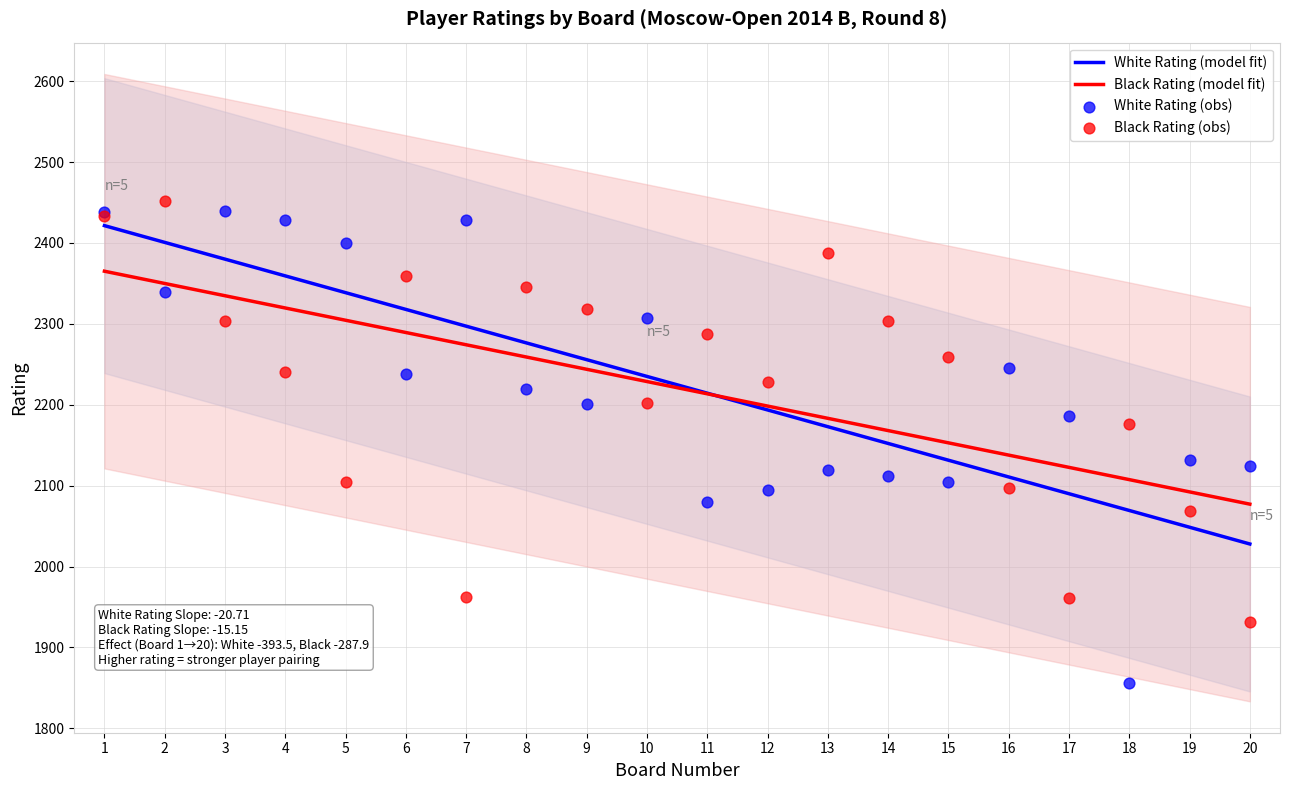

What are all the series names shown in the legend?

White Rating, Black Rating